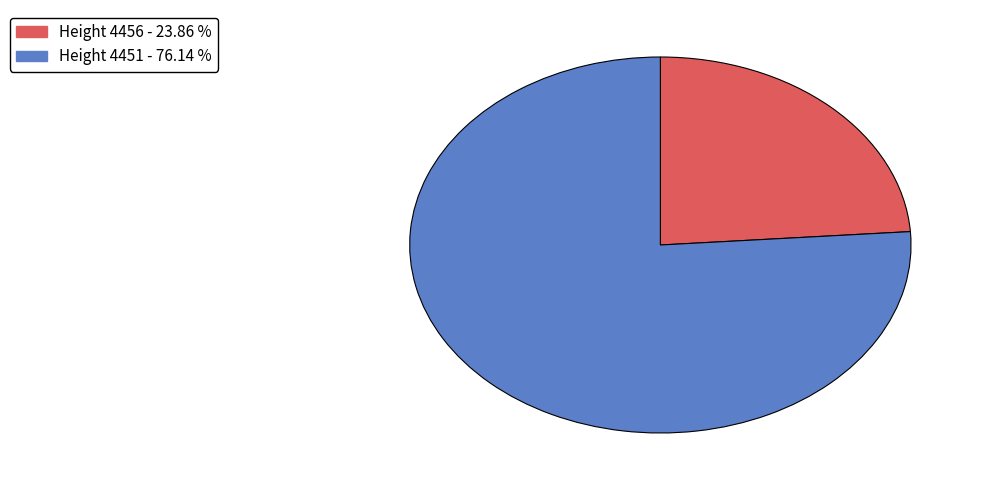

Does any single category account for the majority?

Yes